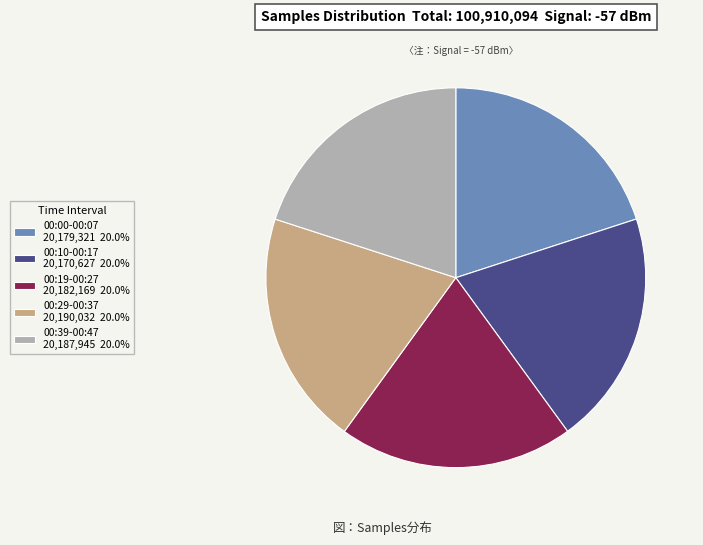

How many segments does this pie chart have?

5